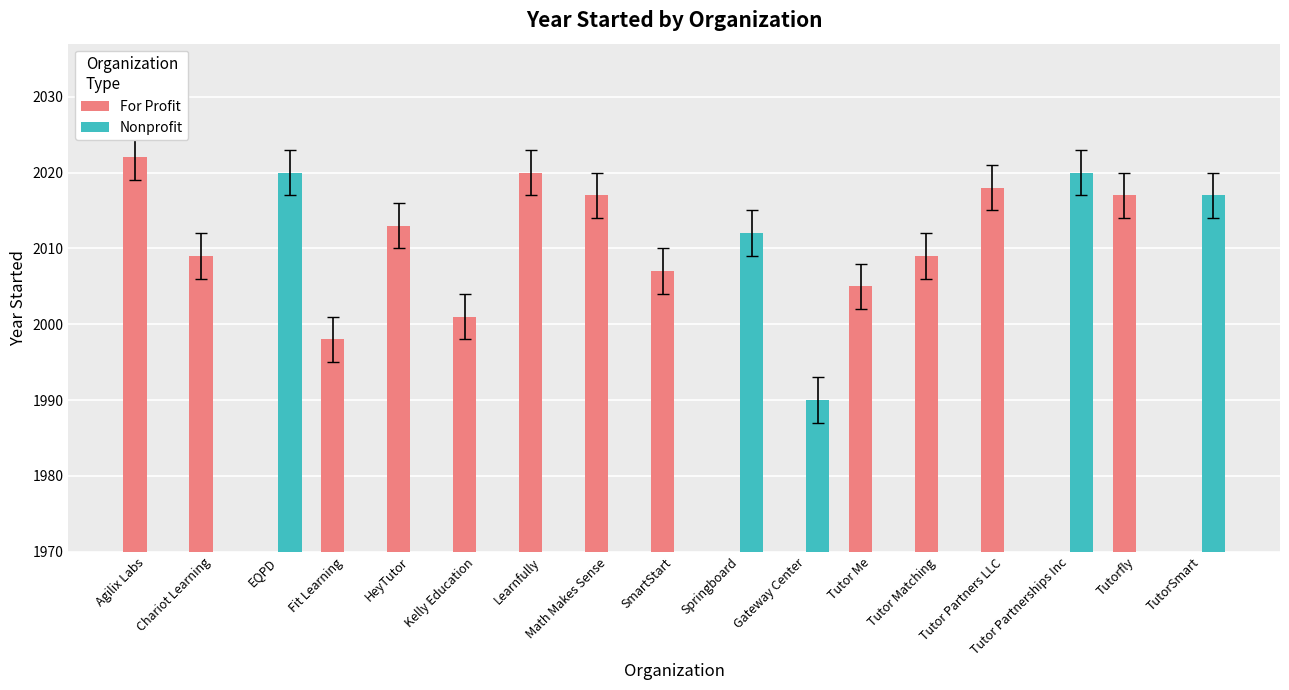

What are all the series names shown in the legend?

For Profit, Nonprofit